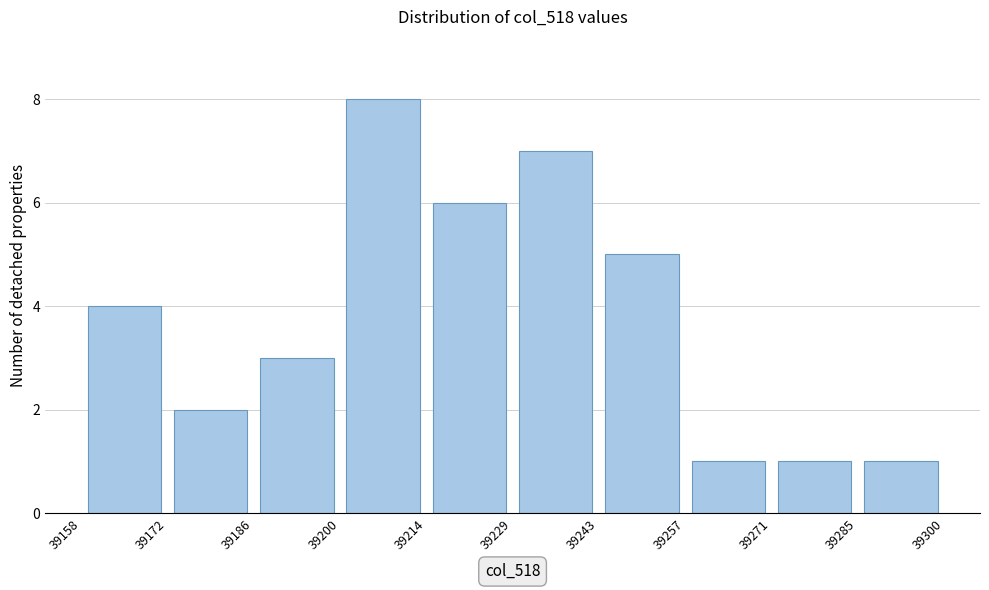

Which range on the x-axis has the tallest bar?

39200 to 39214